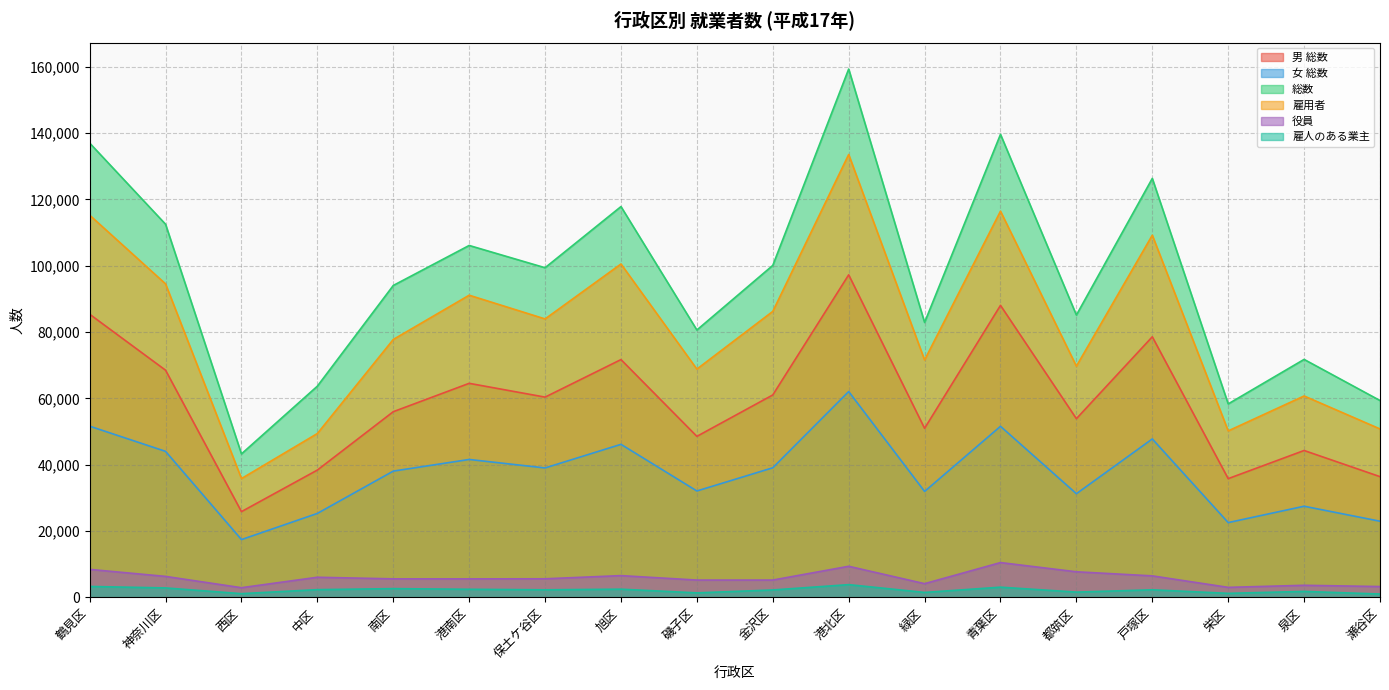

Between 金沢区 and 瀬谷区, which series saw the biggest shift?

総数